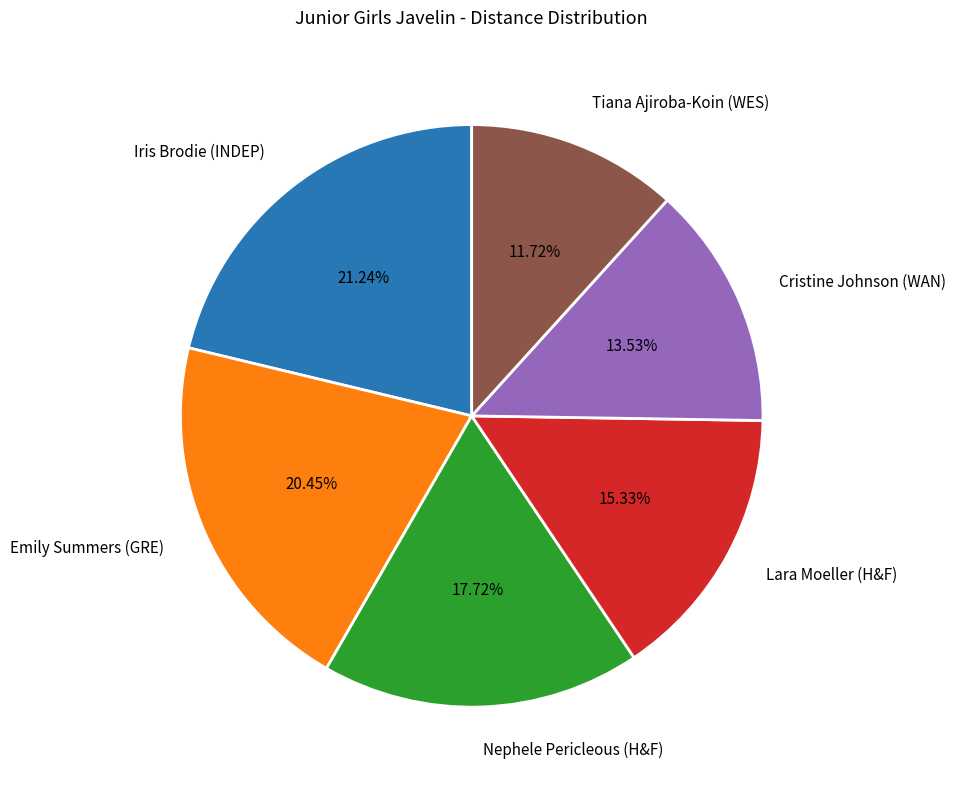

To the nearest percent, what is the combined percentage of Emily Summers (GRE) and Iris Brodie (INDEP)?

42%